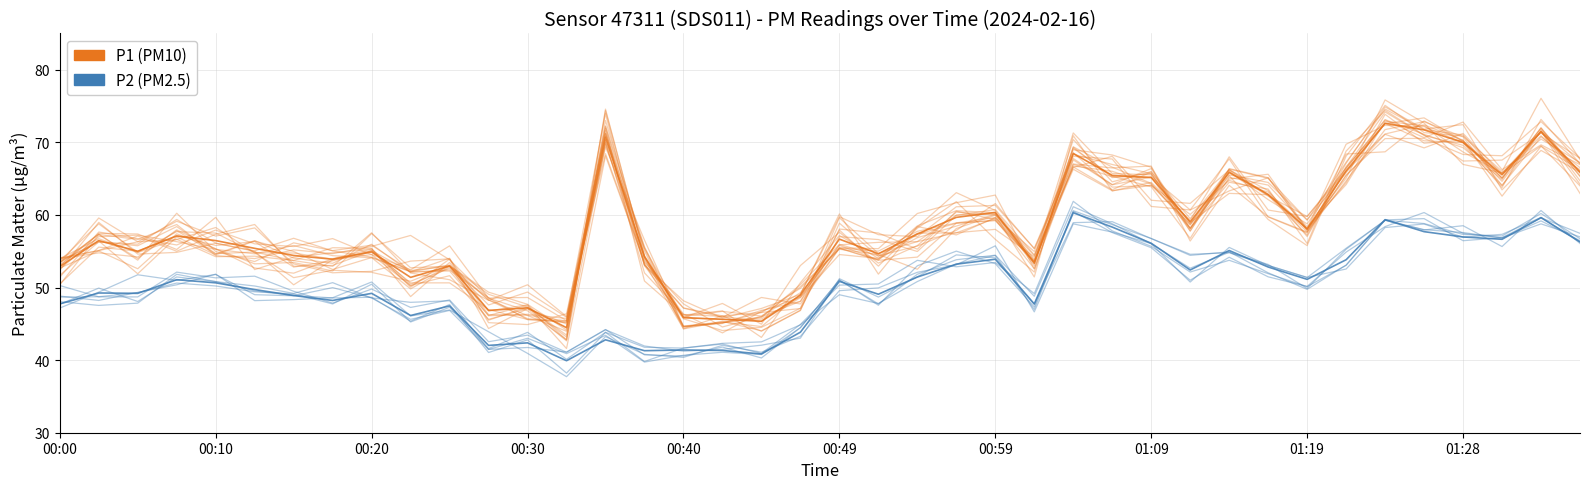

True or false: P2 and P1 cross at least once.

False